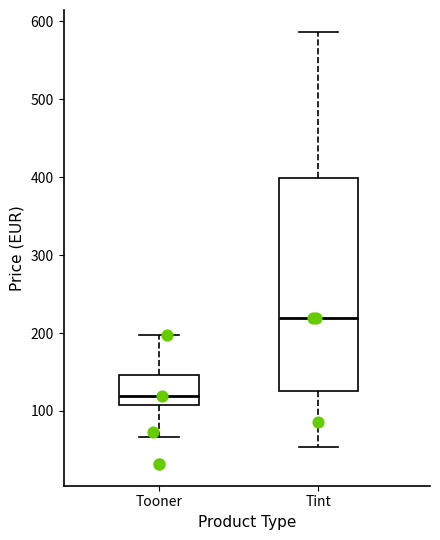

Reading left to right, transcribe this box plot: for each box, give where its median line is, the range the box spans, and where its two whiskers end, as read against the y-axis. The values are not printed on the chart, so give them approximately, as read against the axis.

Tooner: median 120, box 110 to 150, whiskers 70 to 200
Tint: median 220, box 130 to 400, whiskers 50 to 590